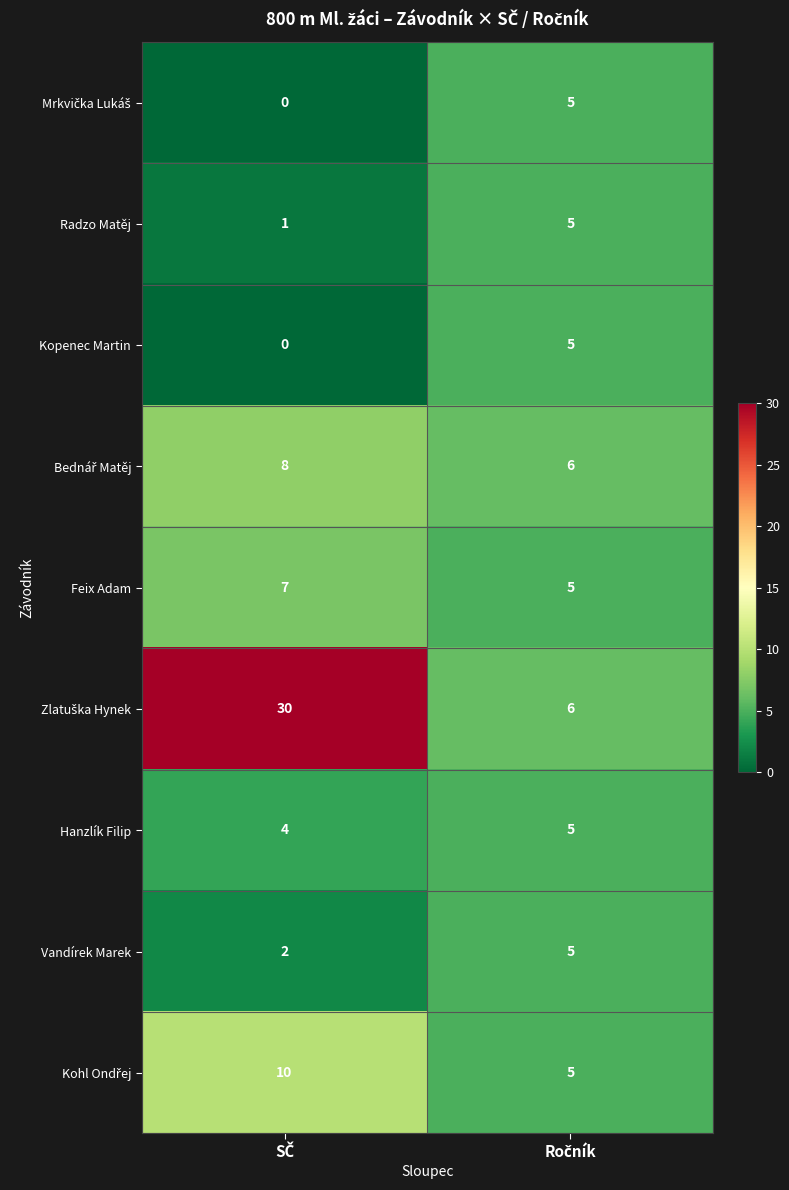

What is the maximum value shown in the chart?

30